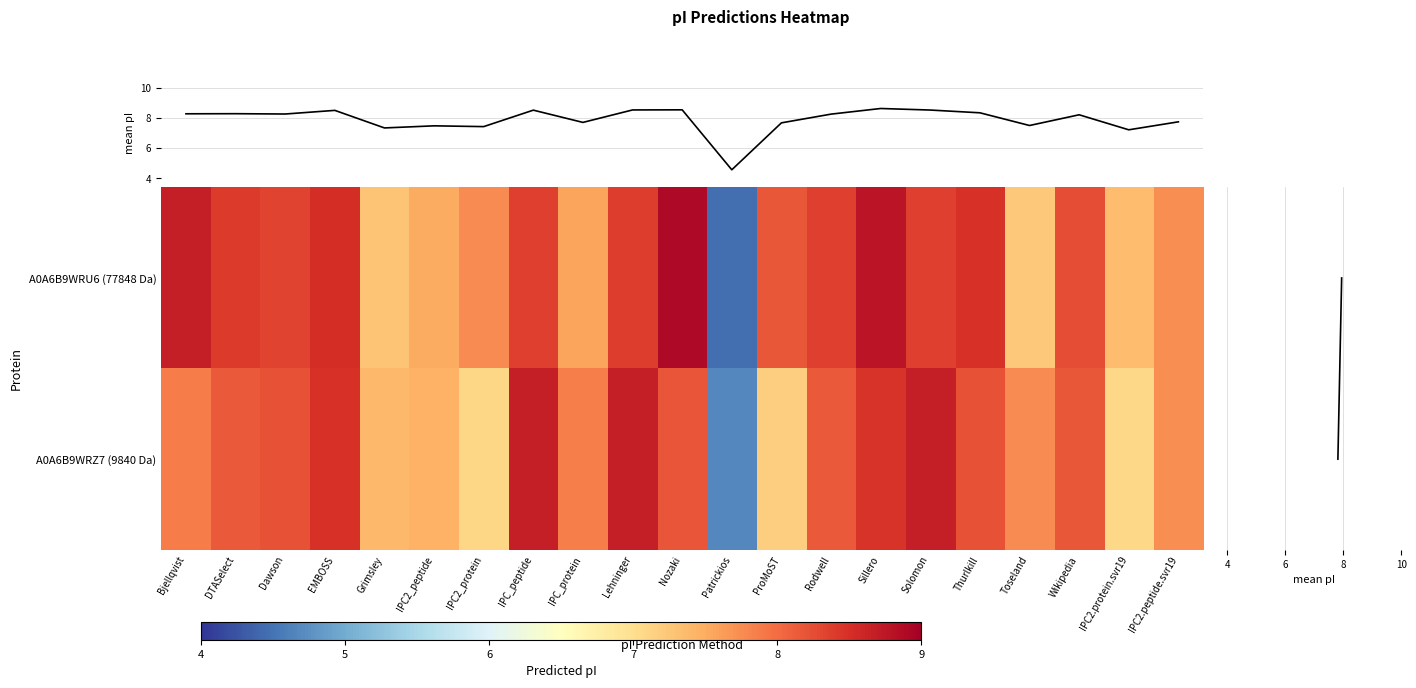

Which label corresponds to the smallest value in the chart?

Patrickios